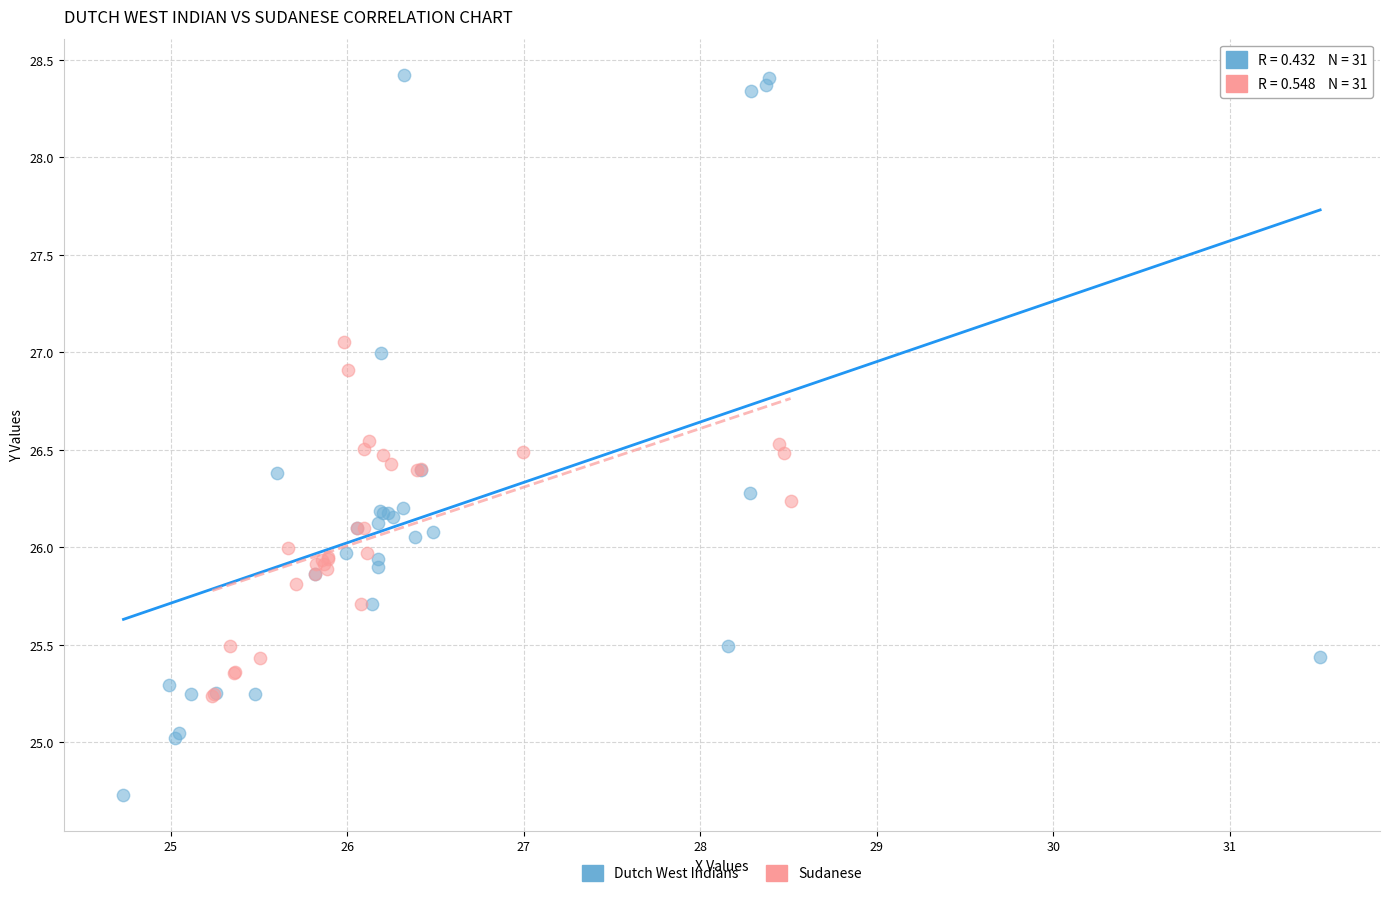

Which series contains the lowest Y value?

Dutch West Indians